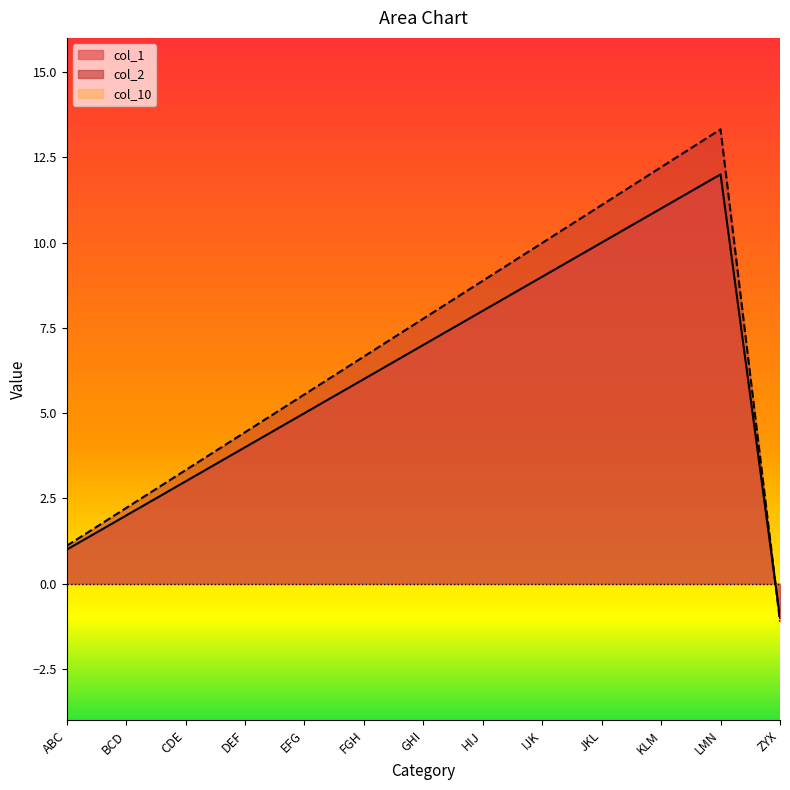

What is the label of the 13th point from the left?

ZYX